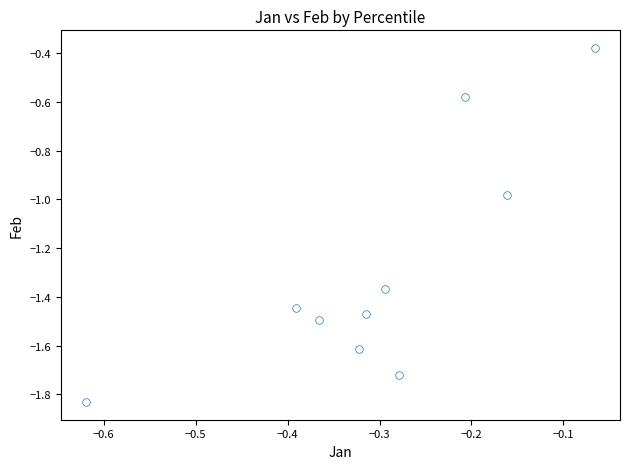

What is the average X value?

-0.3